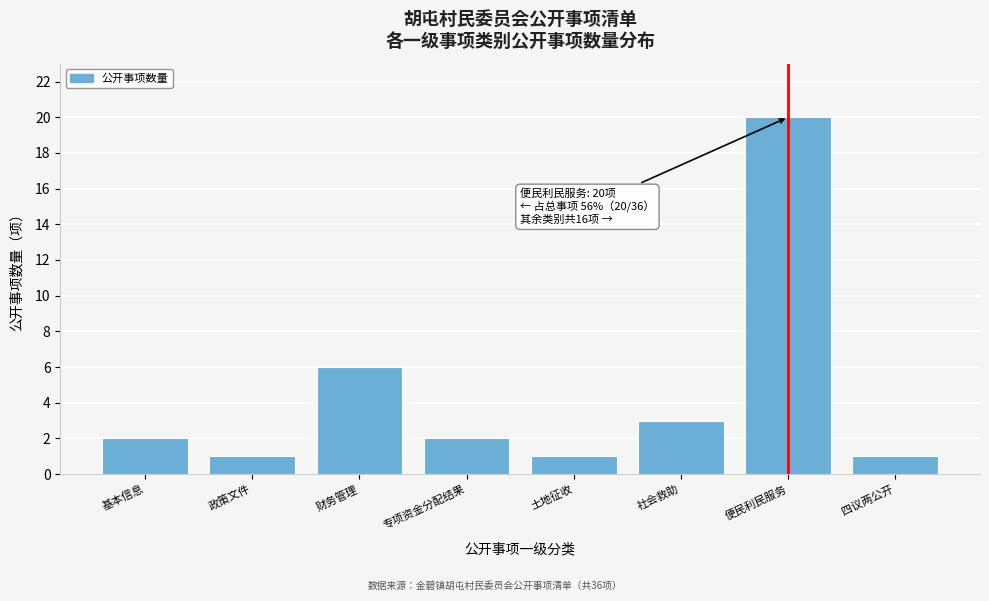

Reading left to right, extract all data points from this chart.

基本信息=2	政策文件=1	财务管理=6	专项资金分配结果=2	土地征收=1	社会救助=3	便民利民服务=20	四议两公开=1